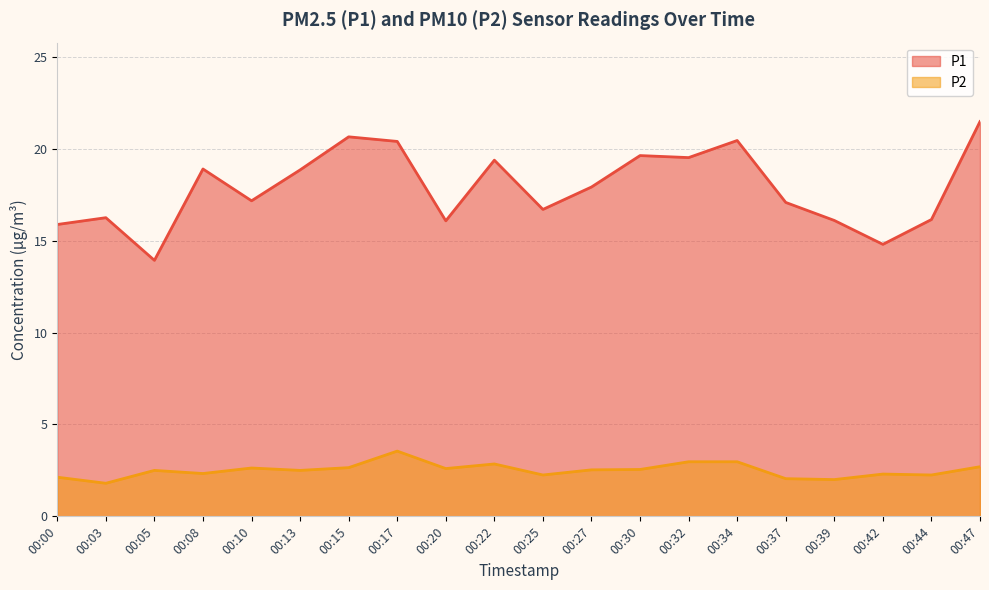

What is the total value across all series at 00:30?

22.2